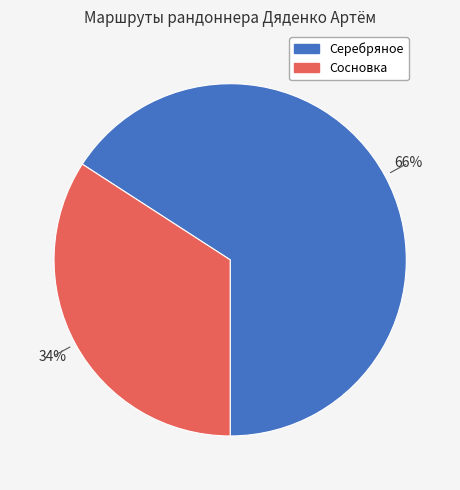

What percentage is the Серебряное slice, to the nearest percent?

66%